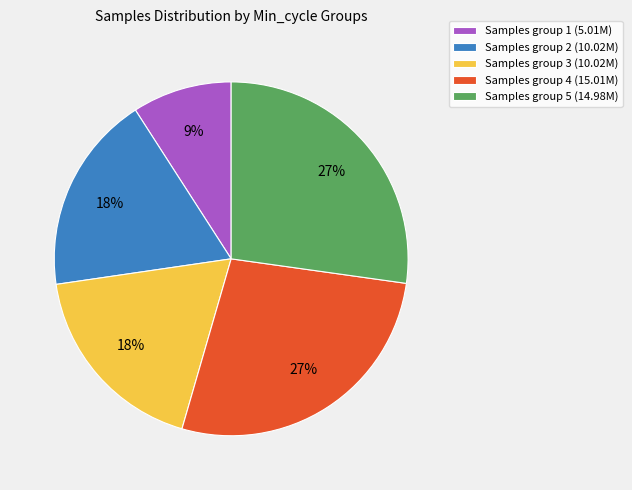

Which has a higher value, Samples group 1 (5.01M) or Samples group 4 (15.01M)?

Samples group 4 (15.01M)